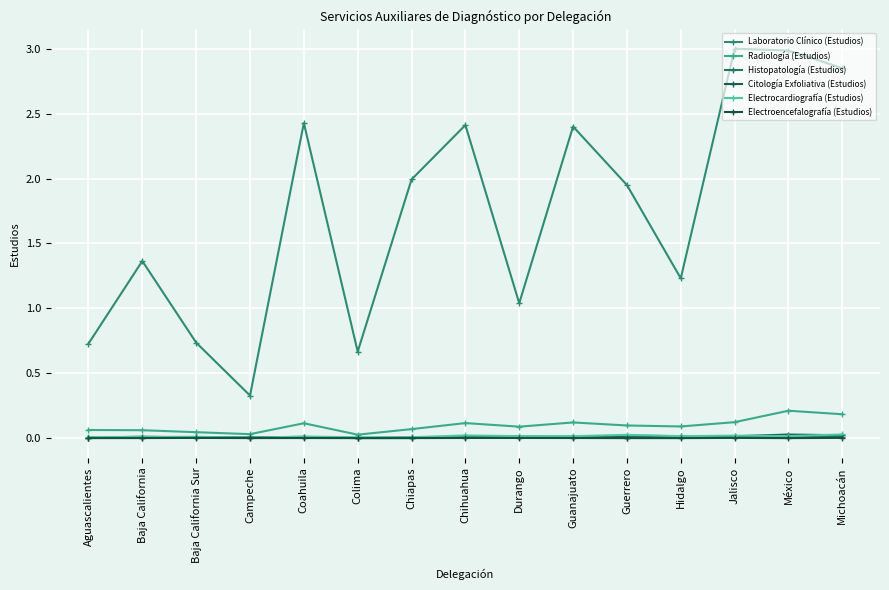

The Histopatología (Estudios) series shows 0.0 at Jalisco. True or false?

True